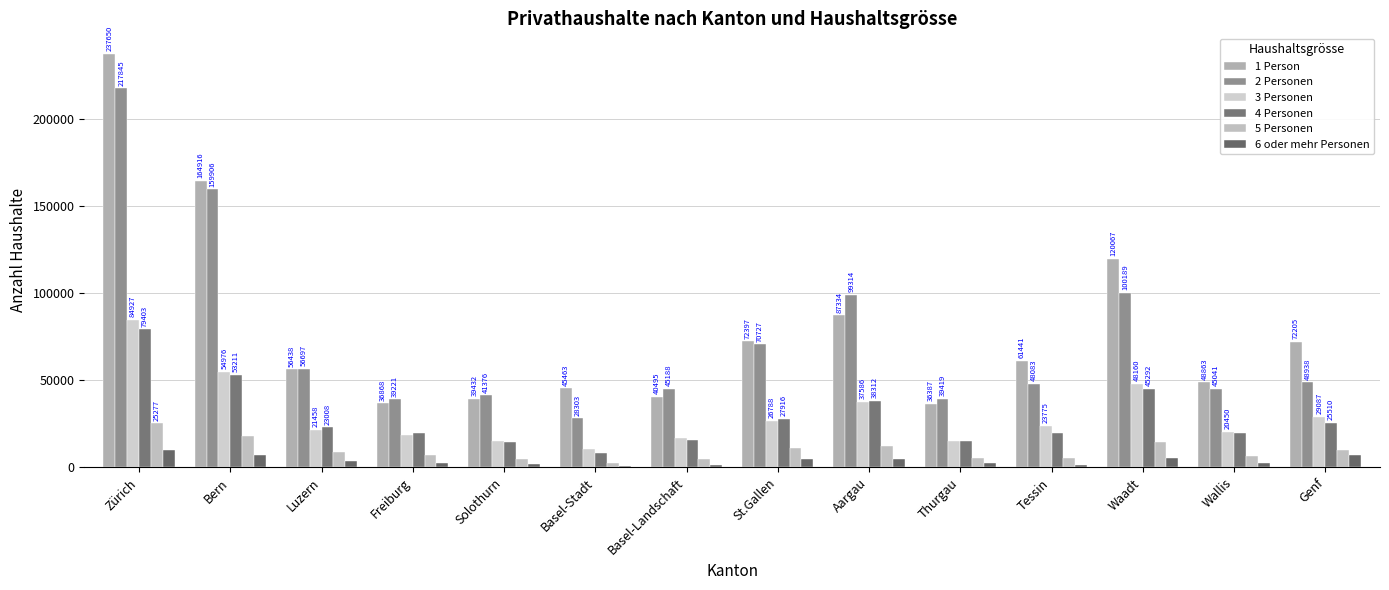

What position from the right is St.Gallen?

7